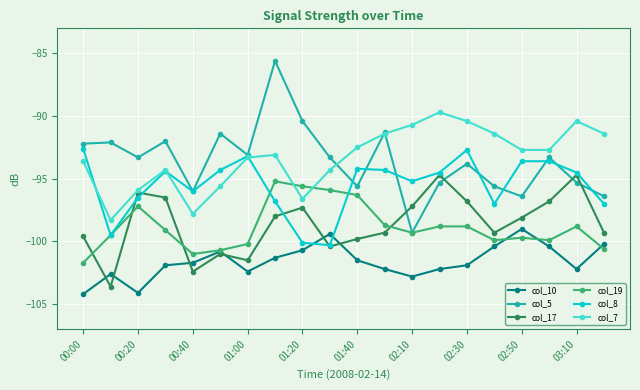

What are all the series names shown in the legend?

col_10, col_5, col_17, col_19, col_8, col_7